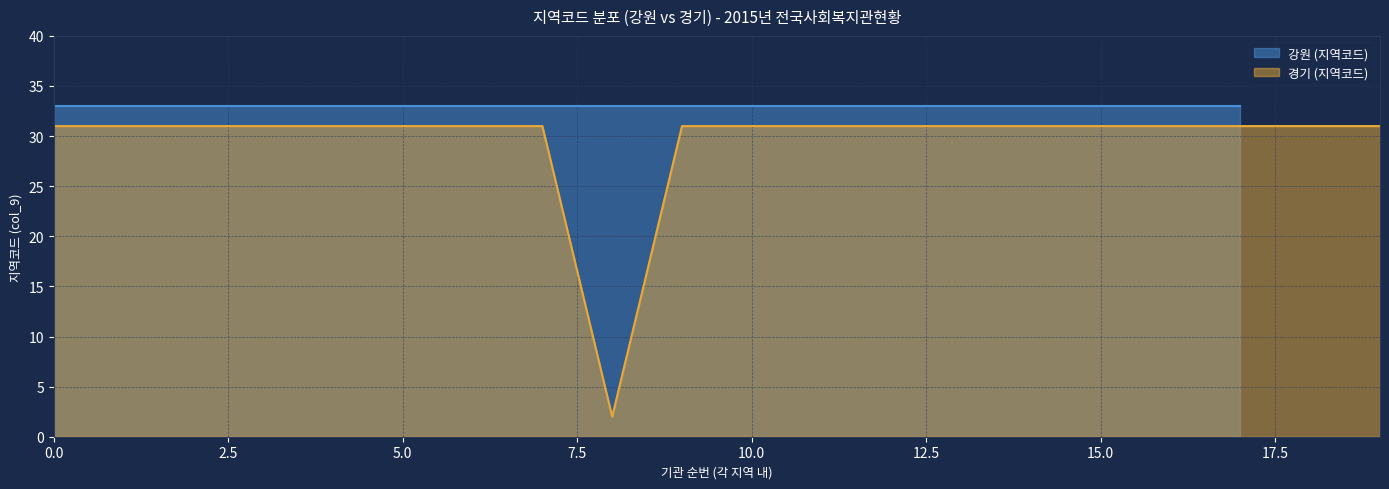

Is it true that 경기 (지역코드) equals 53 at 5.0?

False